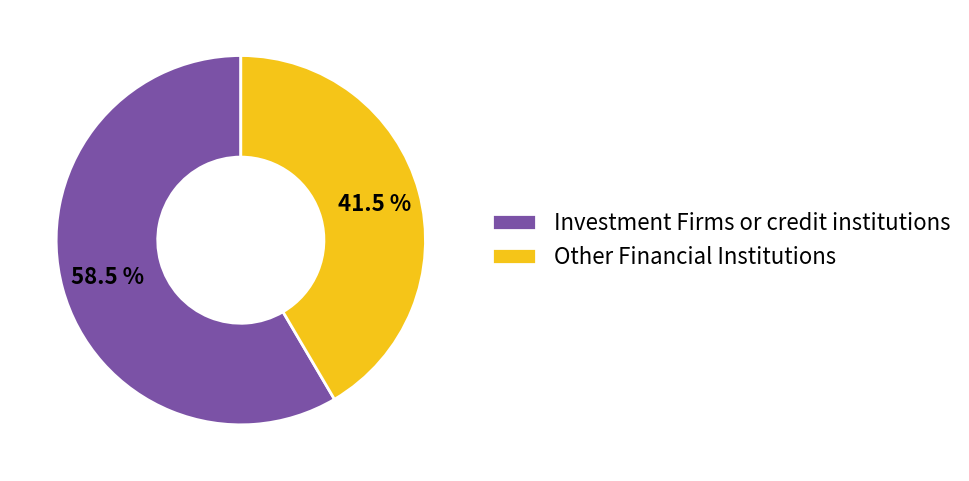

What is the largest slice in the pie chart?

Investment Firms or credit institutions